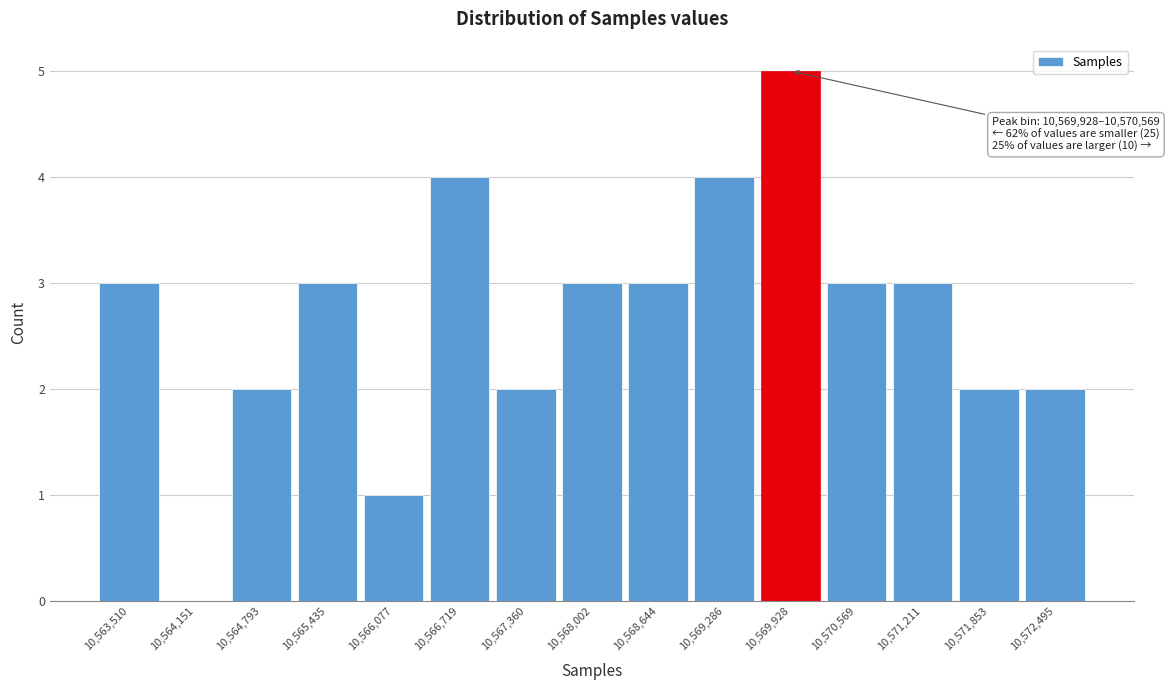

Reading right to left, what are all the values shown in this chart?

10,572,495=2	10,571,853=2	10,571,211=3	10,570,569=3	10,569,928=5	10,569,286=4	10,568,644=3	10,568,002=3	10,567,360=2	10,566,719=4	10,566,077=1	10,565,435=3	10,564,793=2	10,564,151=0	10,563,510=3